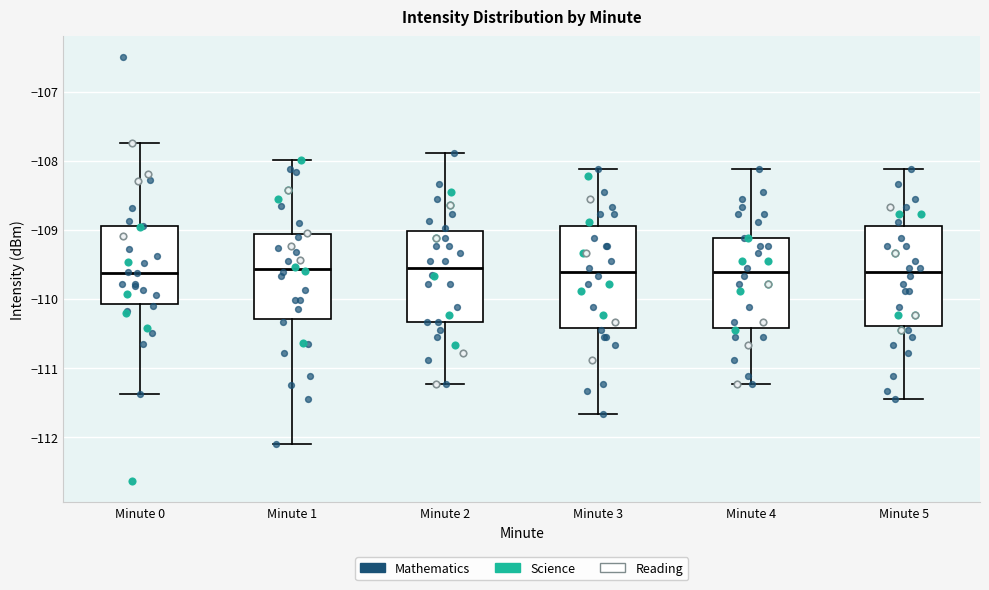

Reading left to right, transcribe this box plot: for each box, give where its median line is, the range the box spans, and where its two whiskers end, as read against the y-axis. The values are not printed on the chart, so give them approximately, as read against the axis.

Minute 0: median -109.6, box -110.1 to -108.9, whiskers -111.4 to -107.7
Minute 1: median -109.6, box -110.3 to -109.1, whiskers -112.1 to -108.0
Minute 2: median -109.5, box -110.3 to -109.0, whiskers -111.2 to -107.9
Minute 3: median -109.6, box -110.4 to -108.9, whiskers -111.7 to -108.1
Minute 4: median -109.6, box -110.4 to -109.1, whiskers -111.2 to -108.1
Minute 5: median -109.6, box -110.4 to -108.9, whiskers -111.4 to -108.1